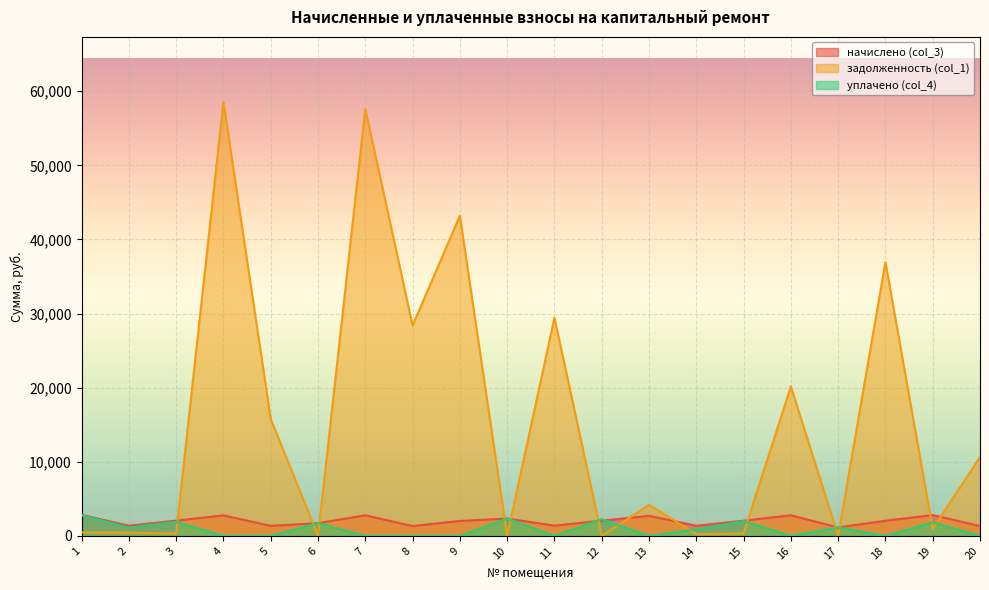

Where do начислено (col_3) and уплачено (col_4) first cross each other?

11 and 12